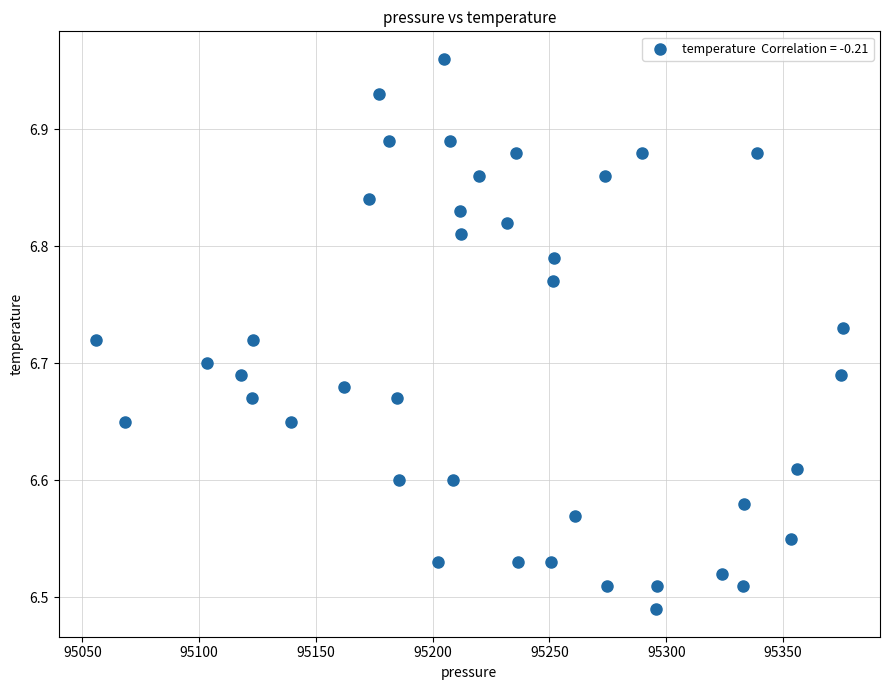

What is the range of Y values (max minus min)?

0.5